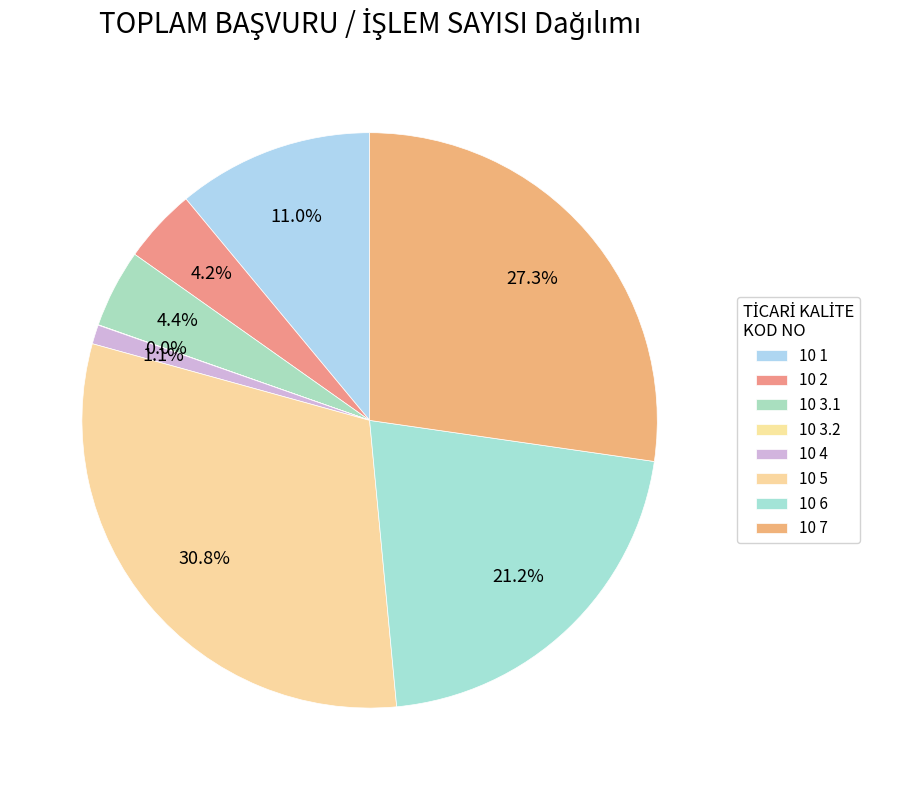

Is the sum of 10 6 and 10 1 greater than half?

No